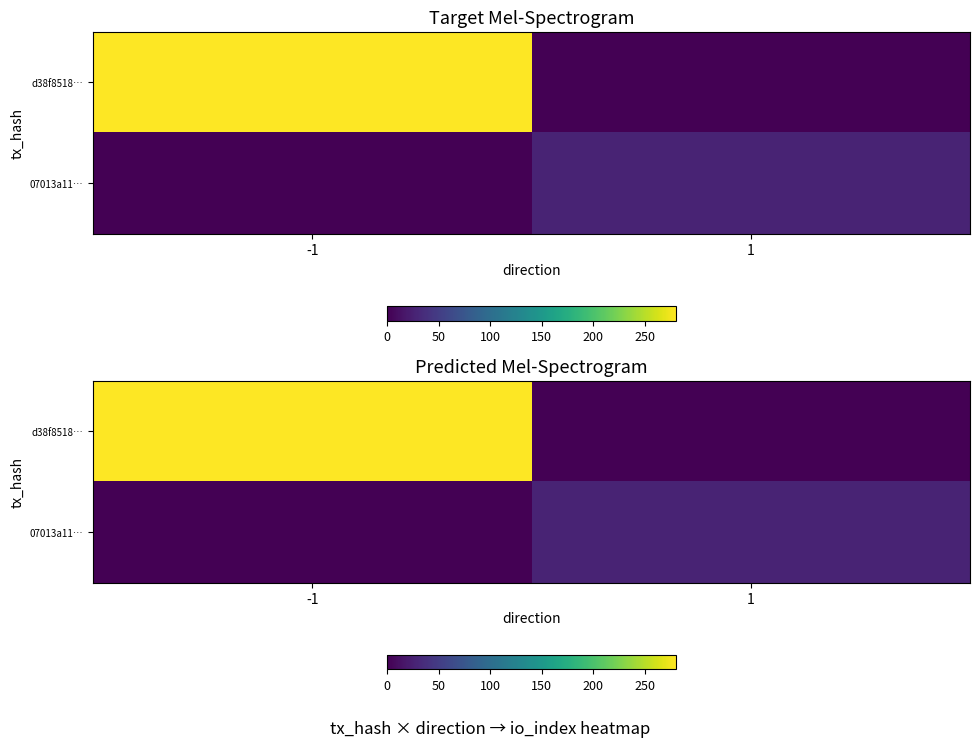

What is the sum of the d38f8518… values at 1 and -1?

280